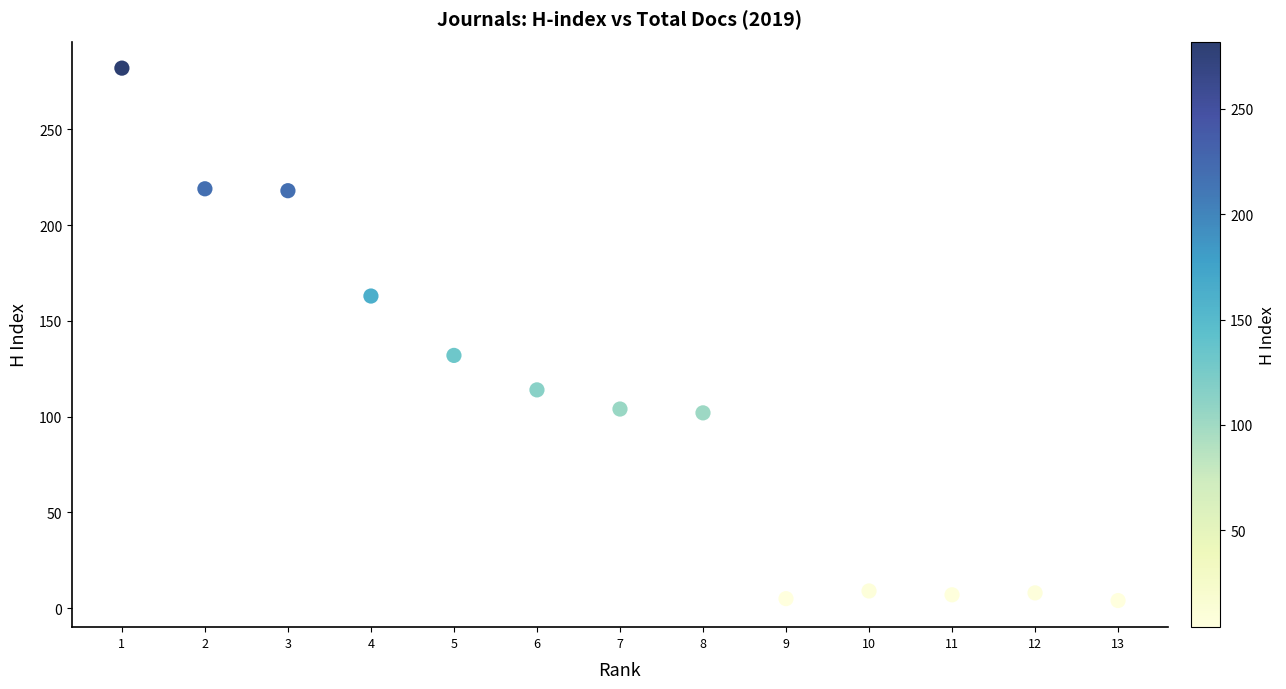

What Y value in the scatter plot is closest to 143?

132